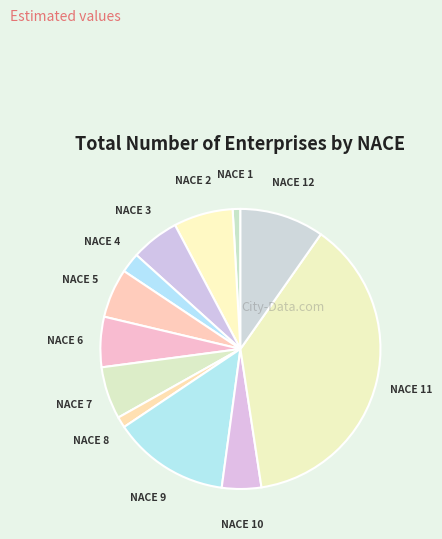

Does NACE 2 represent more than half of the total?

No